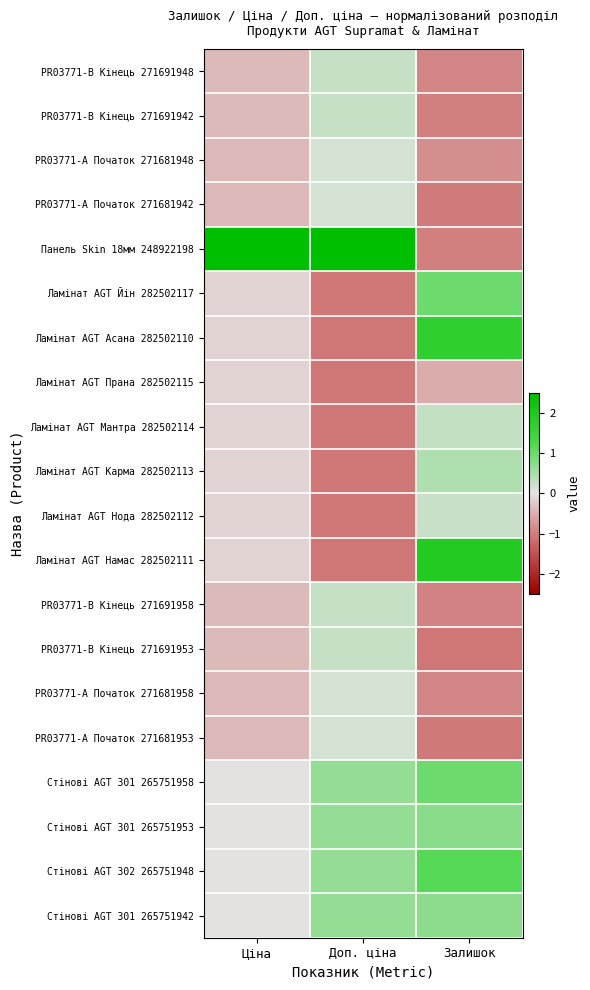

Between Доп. ціна and Залишок, which is larger?

Доп. ціна